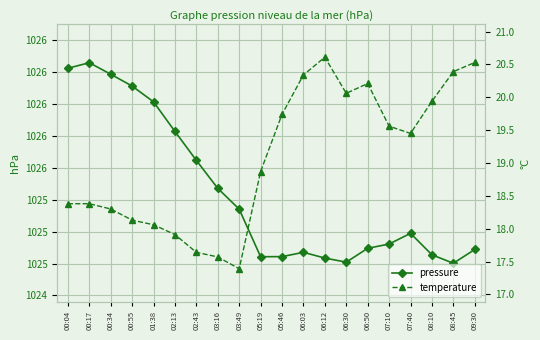

List the series in order of their peak value, highest first.

pressure, temperature